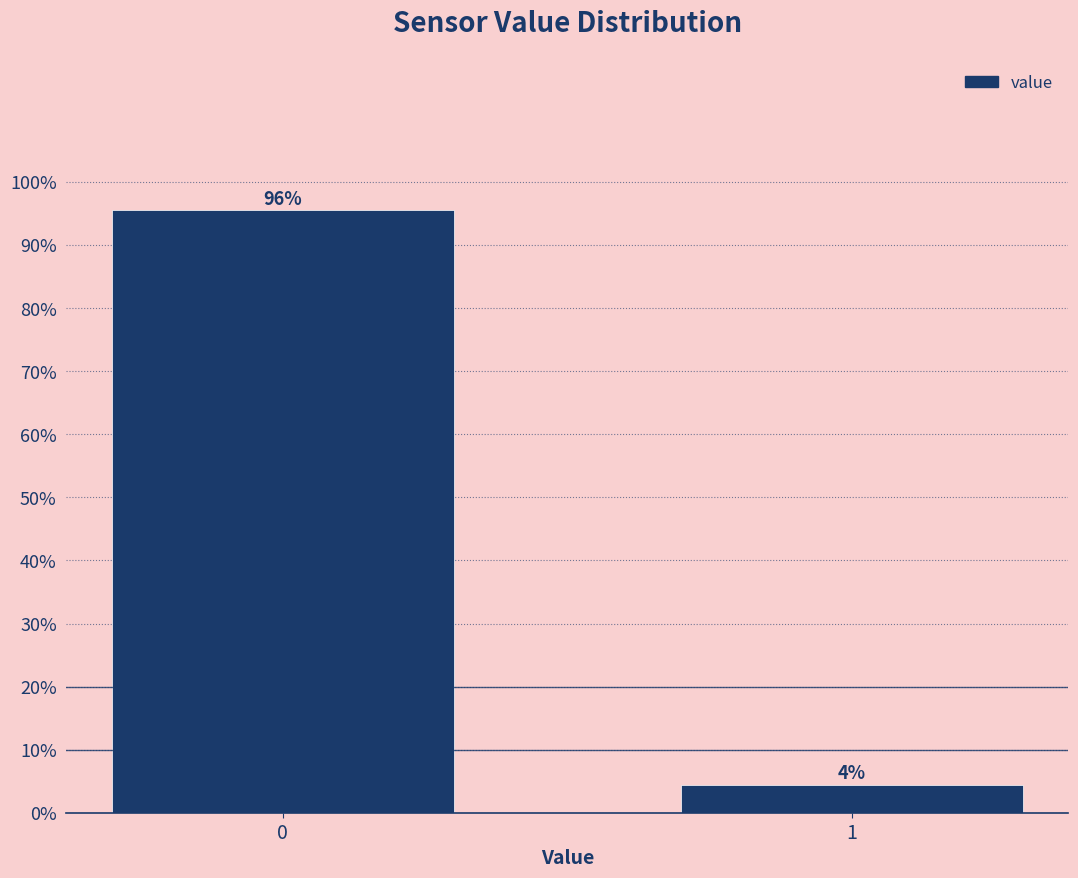

What is the greatest value displayed?

95.6